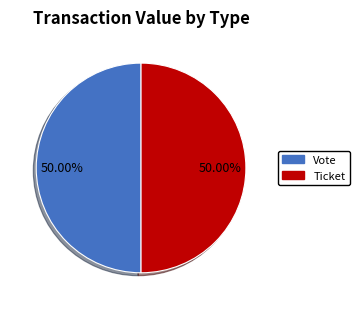

Is the sum of Vote and Ticket greater than half?

Yes